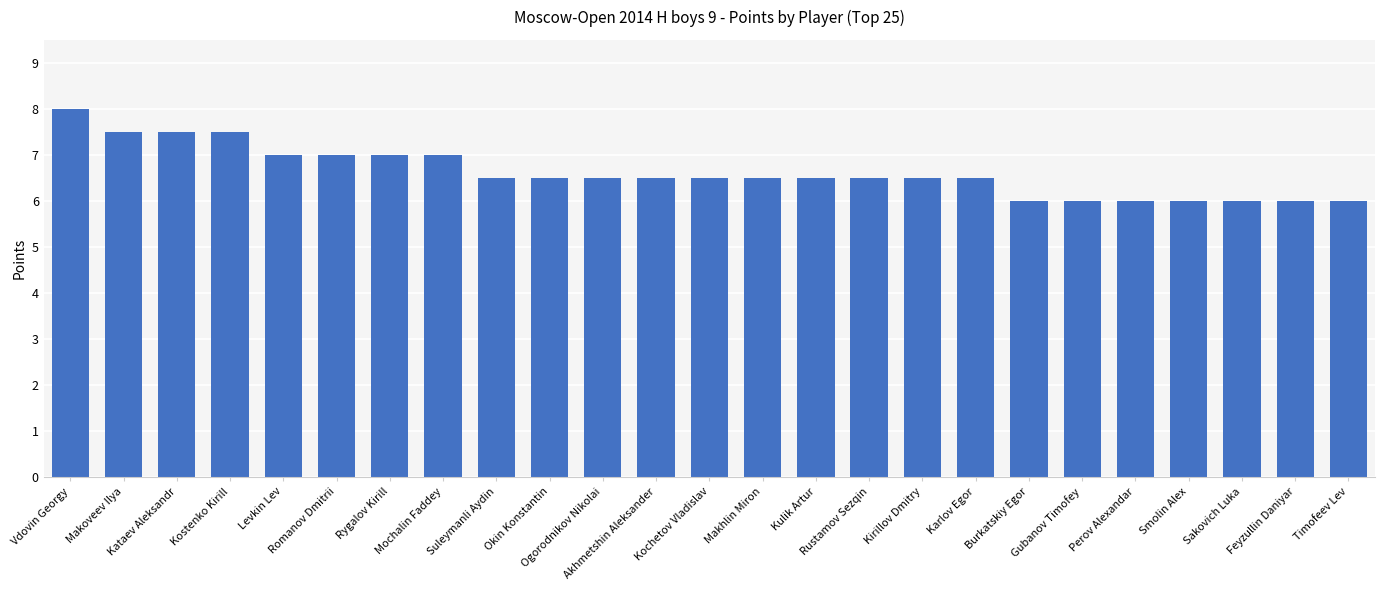

Is it true that the value at Timofeev Lev is 6.0?

True